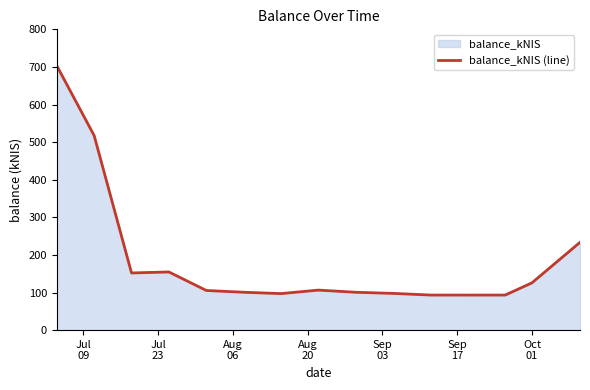

What is the difference between the maximum and minimum values?

610.1